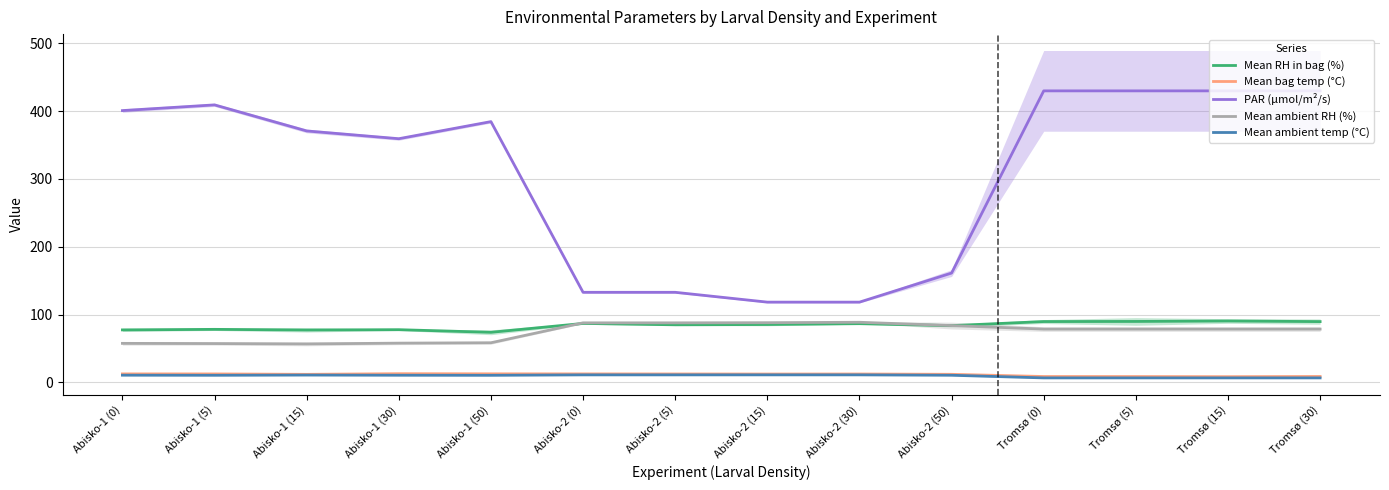

True or false: Mean ambient temp (°C) and PAR (µmol/m²/s) cross at least once.

False